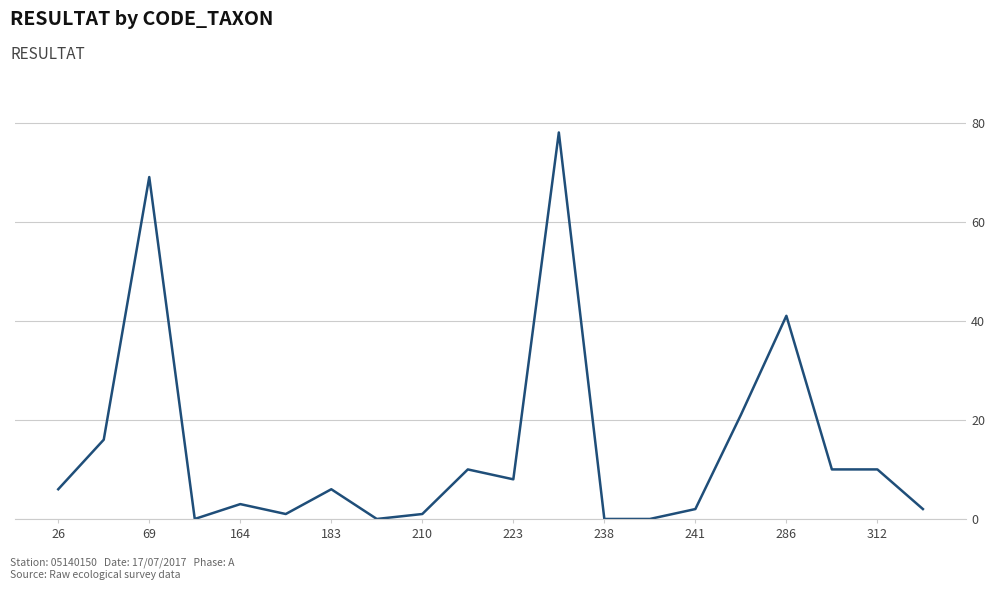

What is the greatest value displayed?

78